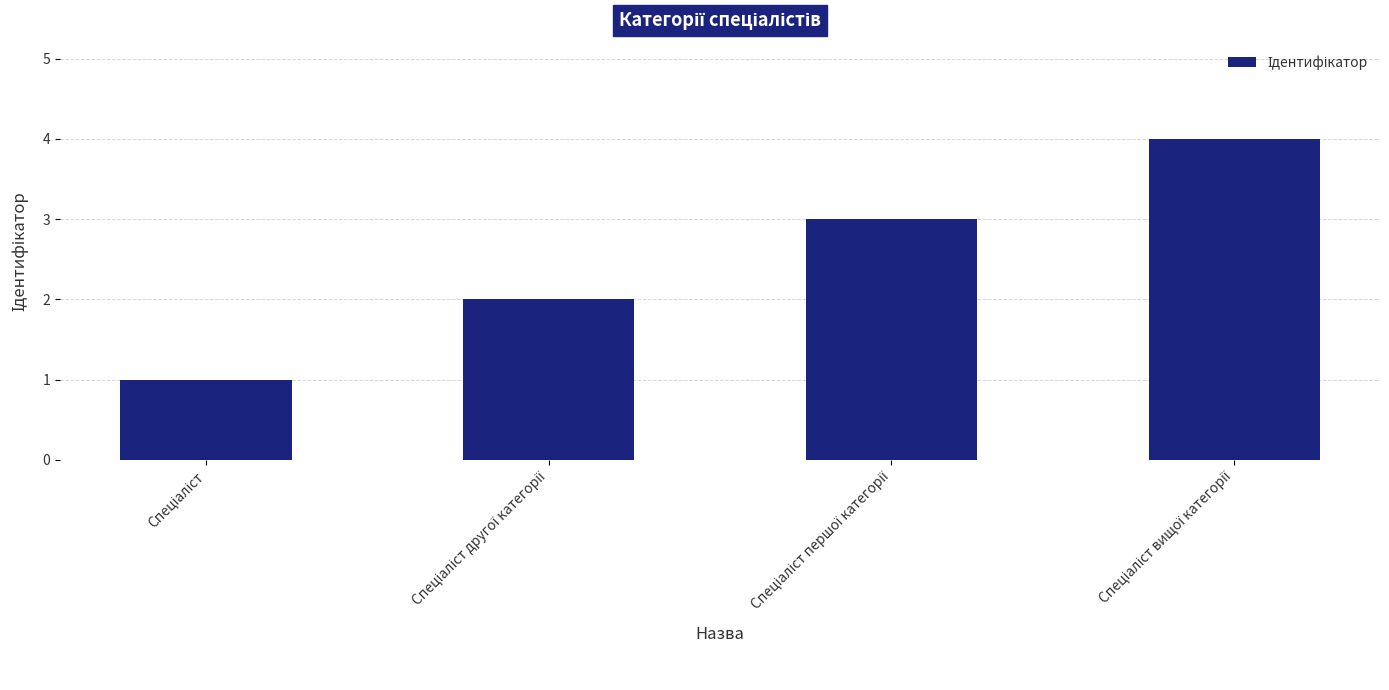

What is the difference between the maximum and minimum values?

3